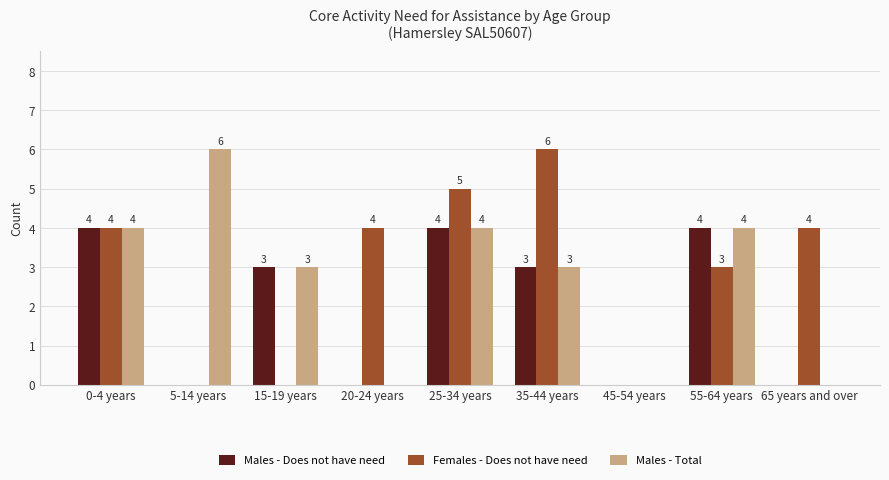

How many groups of bars are there?

9